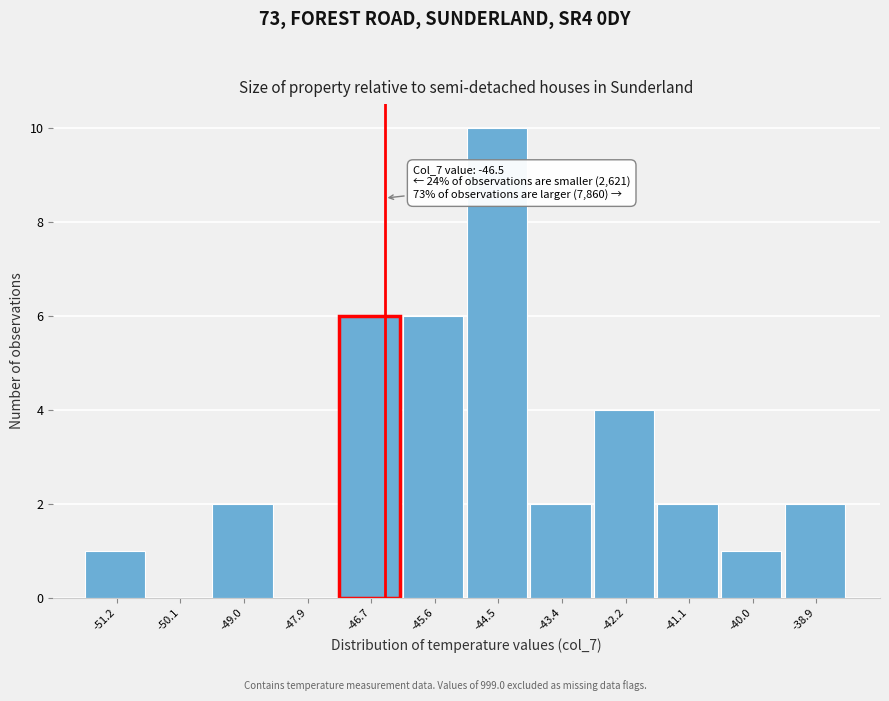

Which range on the x-axis has the tallest bar?

-45.0 to -44.0